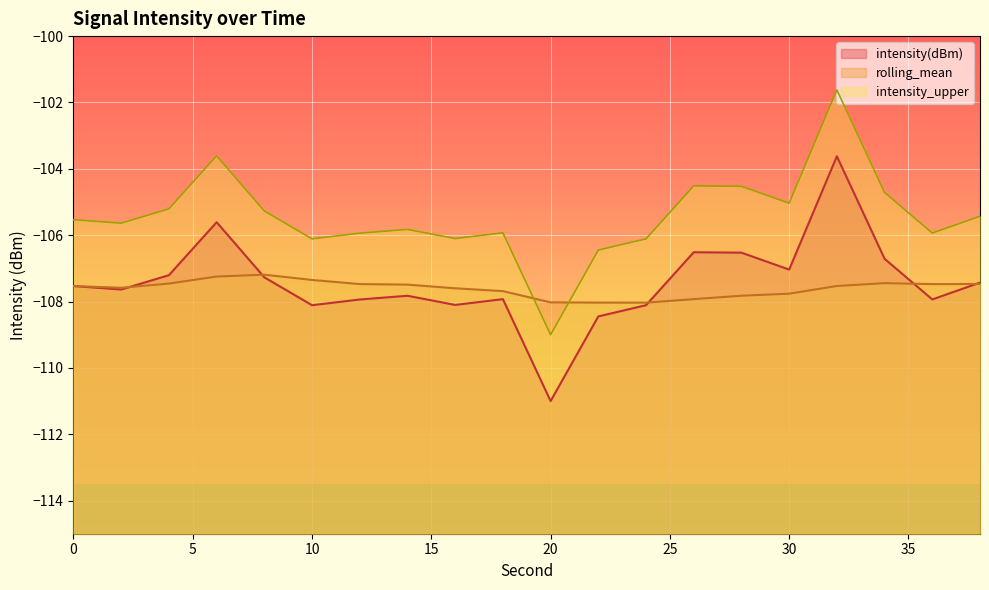

What value does the intensity_upper series have at 12?

-105.9